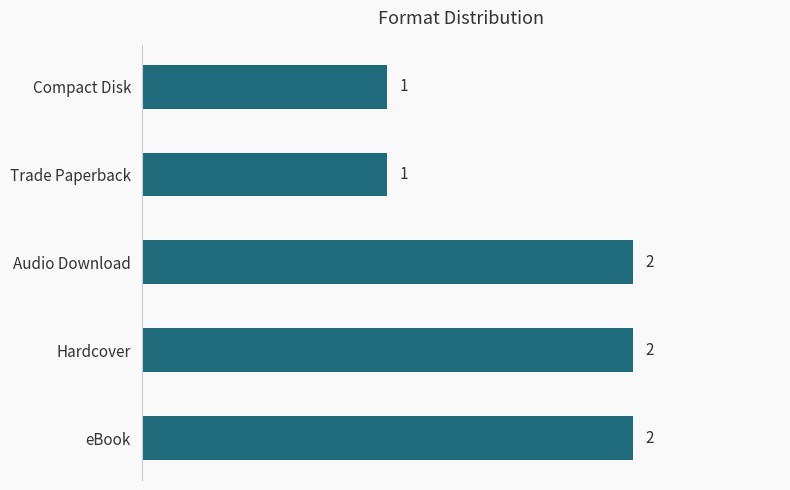

Count the number of data series in this chart.

1